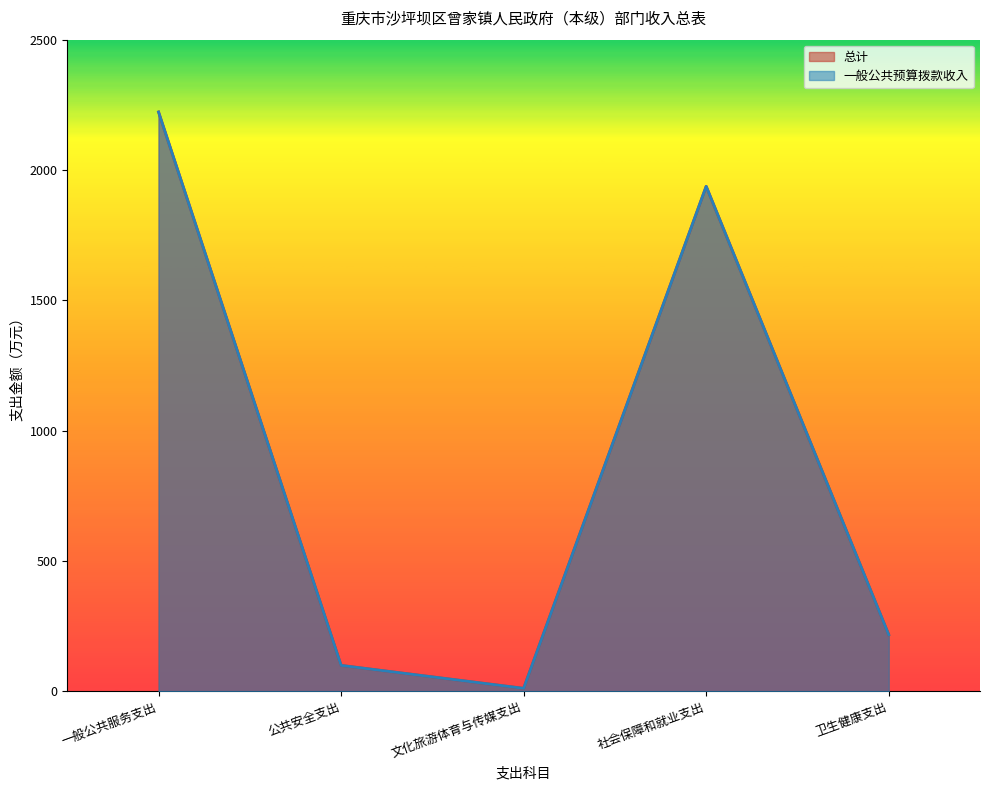

Reading left to right, what are all the values shown in this chart?

总计: 2222.6	100.0	12.0	1937.5	217.7
一般公共预算拨款收入: 2222.6	100.0	12.0	1937.5	217.7